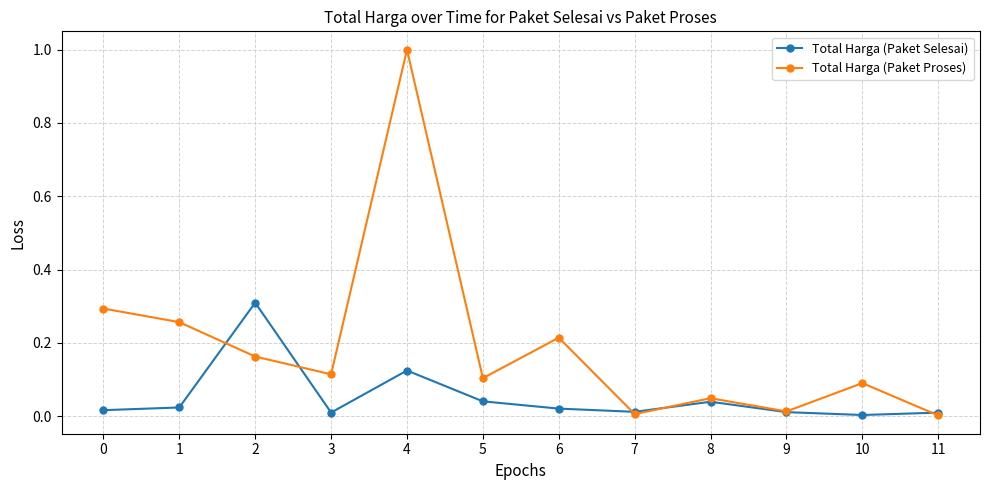

List the series in order of their peak value, highest first.

Total Harga (Paket Proses), Total Harga (Paket Selesai)